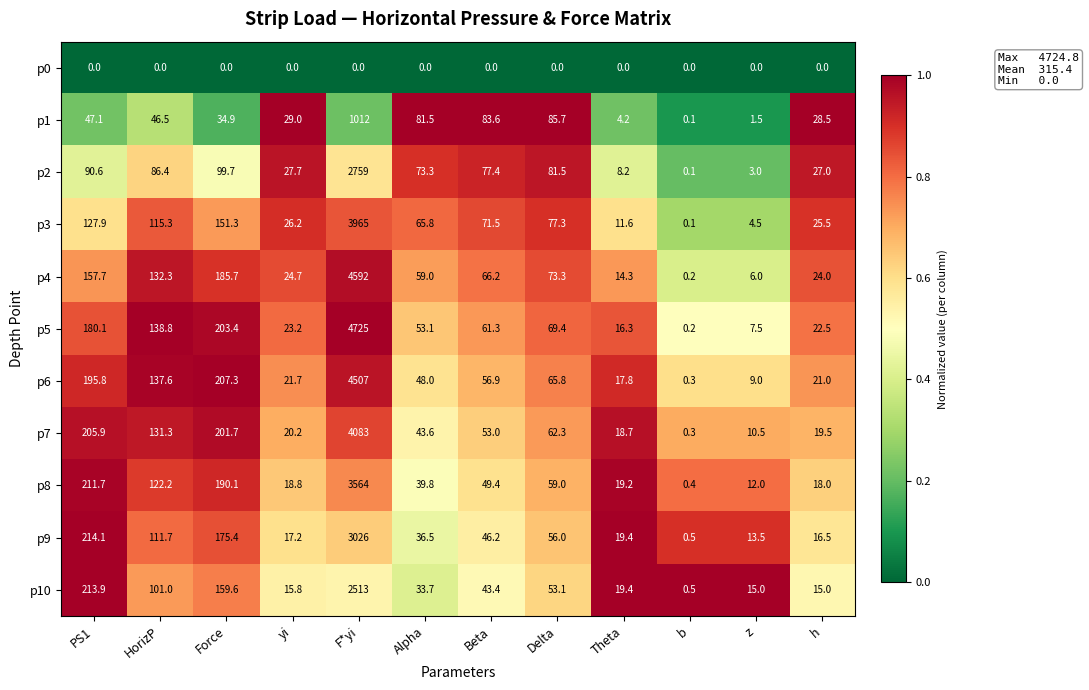

Where is p10 nearest to the value 1256?

PS1